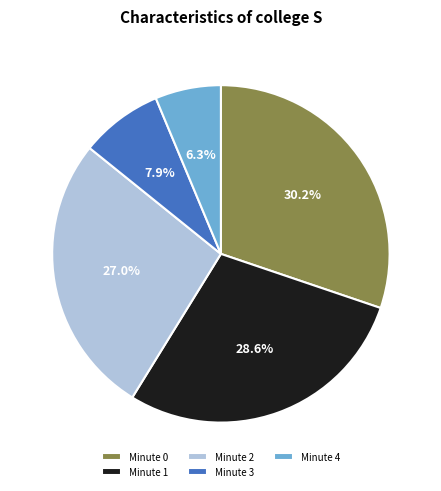

How much of the chart is everything except Minute 0?

69.8%